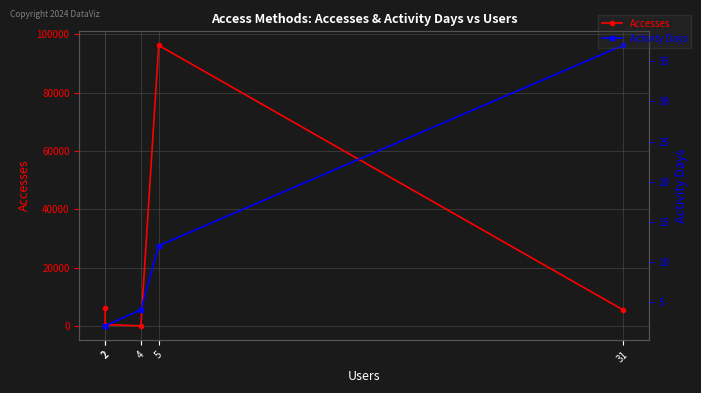

What value does the Activity Days series have at 2?

2